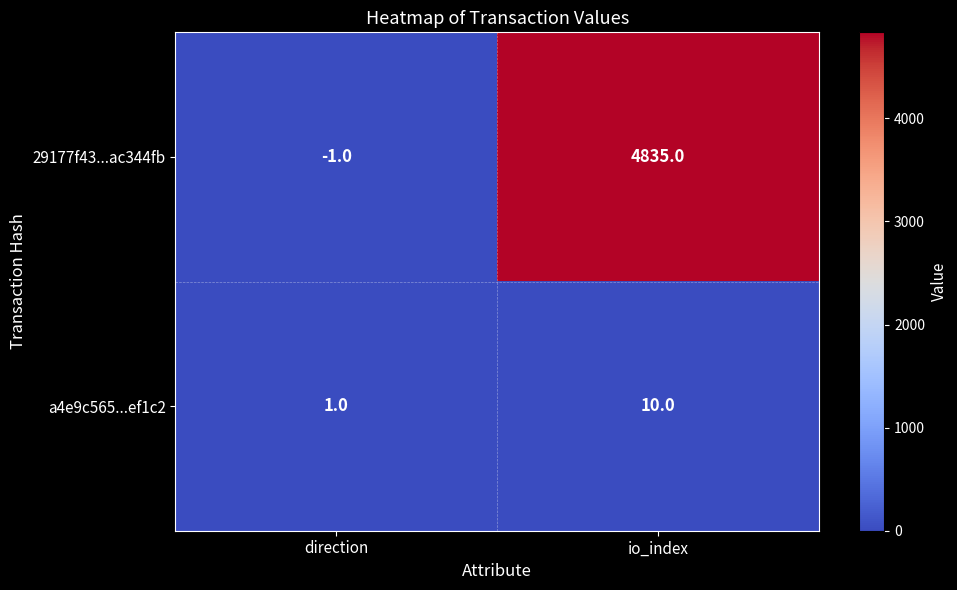

What is the maximum value shown in the chart?

4835